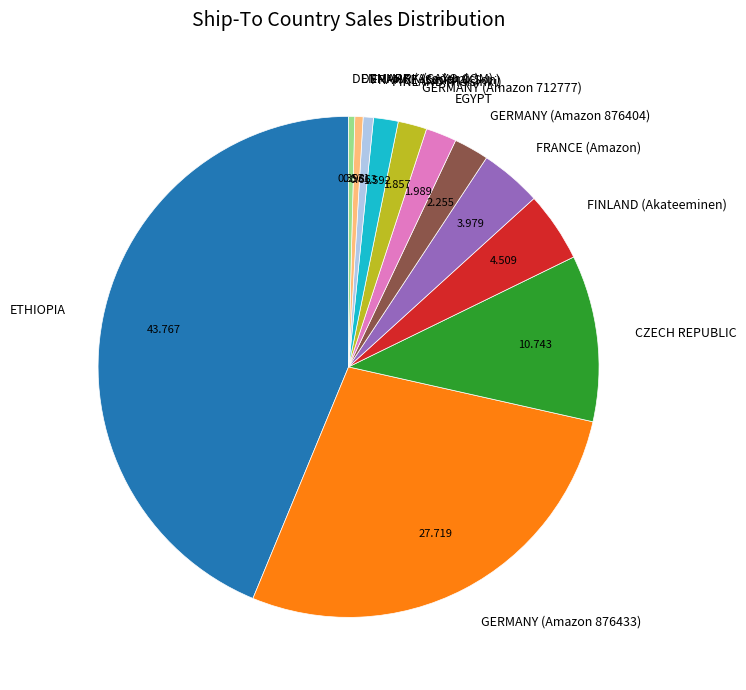

What is the ratio of the value at DENMARK (Academic) to the value at FRANCE (Smith & Son)?

0.6